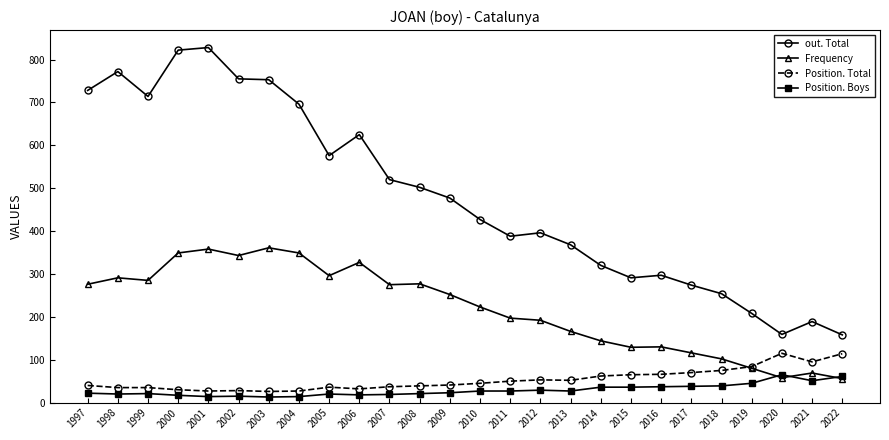

How many data points in Position. Boys are less than 27?

13